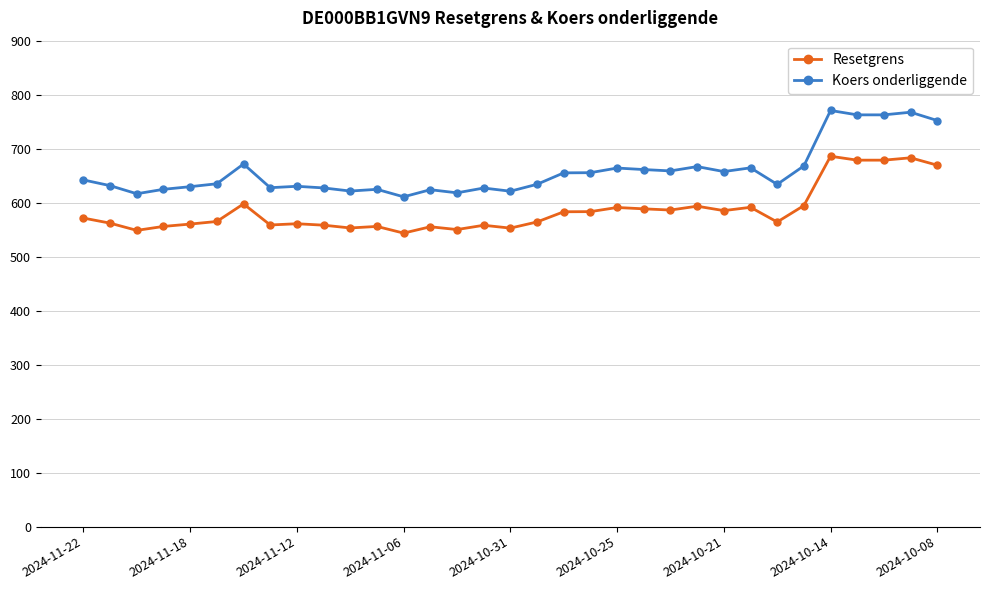

How many series are shown in this chart?

2